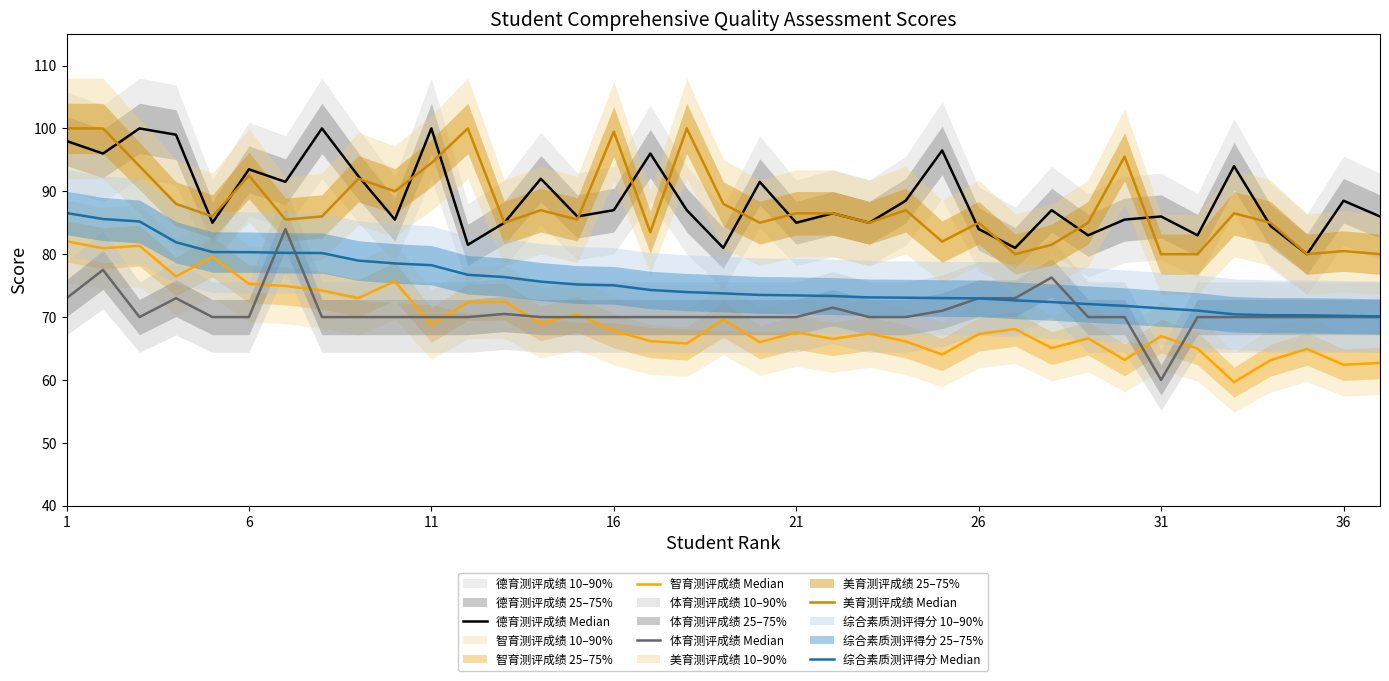

Is it true that 综合素质测评得分 Median equals 73.3 at 21?

True